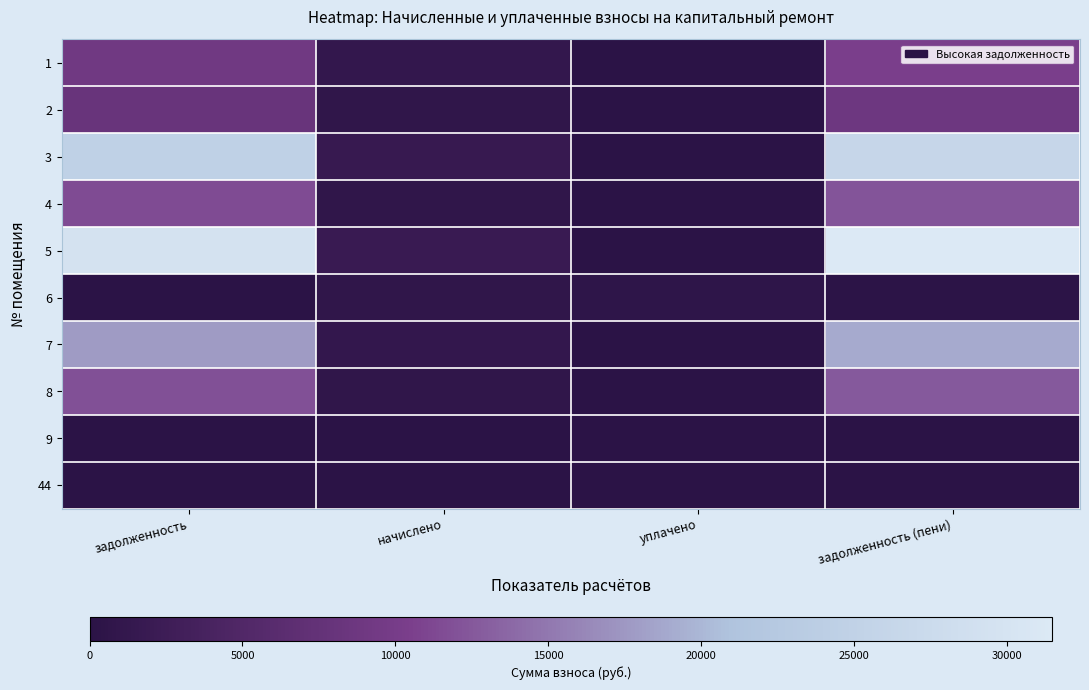

Reading left to right, extract all data points from this chart.

1: задолженность=9196.0	начислено=1153.3	уплачено=0.0	задолженность (пени)=10349.2
2: задолженность=8076.2	начислено=753.5	уплачено=0.0	задолженность (пени)=8829.8
3: задолженность=24652.8	начислено=1633.0	уплачено=0.0	задолженность (пени)=26285.8
4: задолженность=11453.3	начислено=758.6	уплачено=0.0	задолженность (пени)=12211.9
5: задолженность=29532.0	начислено=1956.2	уплачено=0.0	задолженность (пени)=31488.2
6: задолженность=0.0	начислено=763.7	уплачено=508.6	задолженность (пени)=255.2
7: задолженность=17770.6	начислено=1177.1	уплачено=0.0	задолженность (пени)=18947.6
8: задолженность=11838.5	начислено=784.2	уплачено=0.0	задолженность (пени)=12622.6
9: задолженность=0.0	начислено=0.0	уплачено=0.0	задолженность (пени)=0.0
44: задолженность=0.0	начислено=0.0	уплачено=0.0	задолженность (пени)=0.0